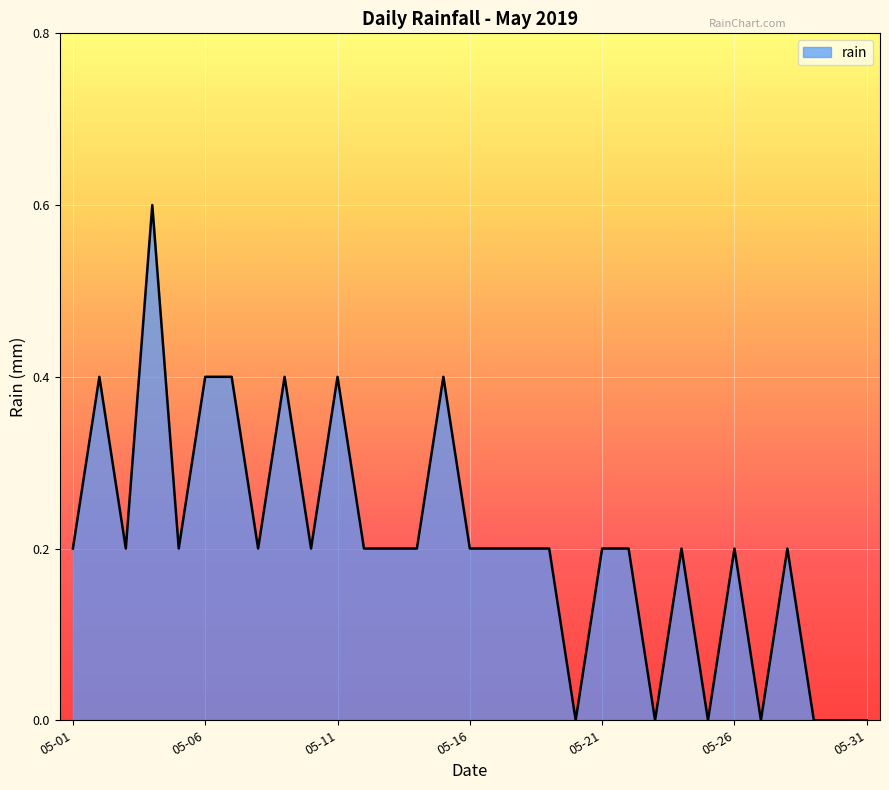

What is the difference between the maximum and minimum values?

0.6